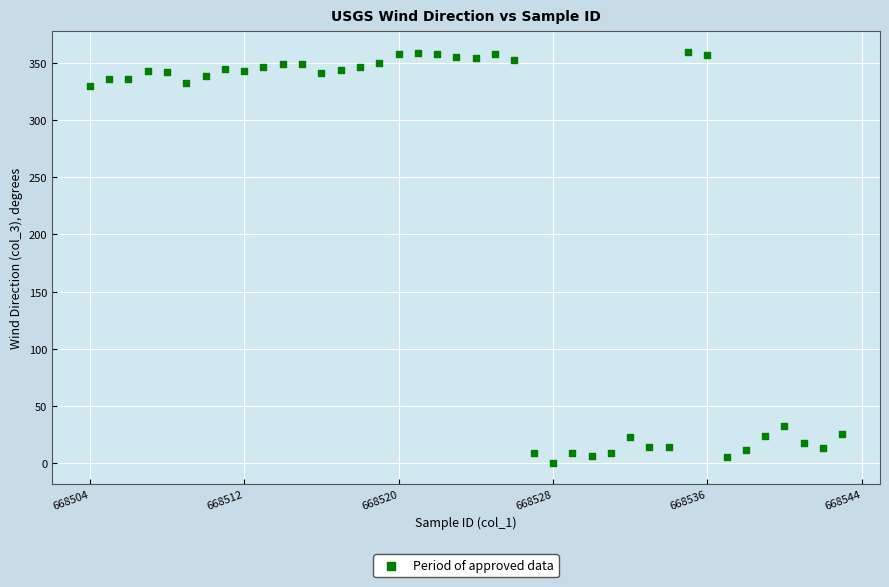

What Y value in the scatter plot is closest to 179?

32.5